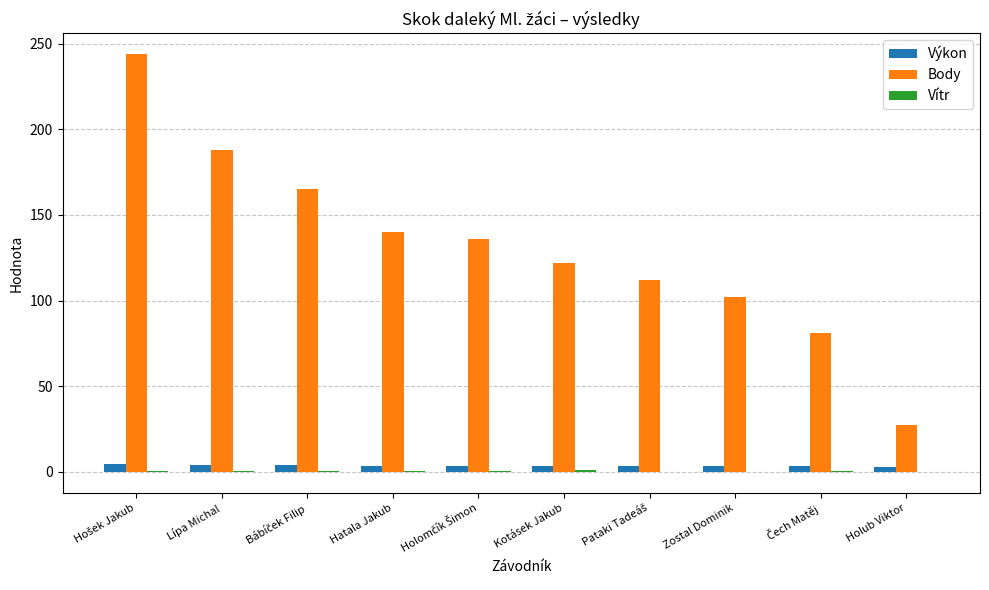

What is the sum of all Výkon values?

34.8